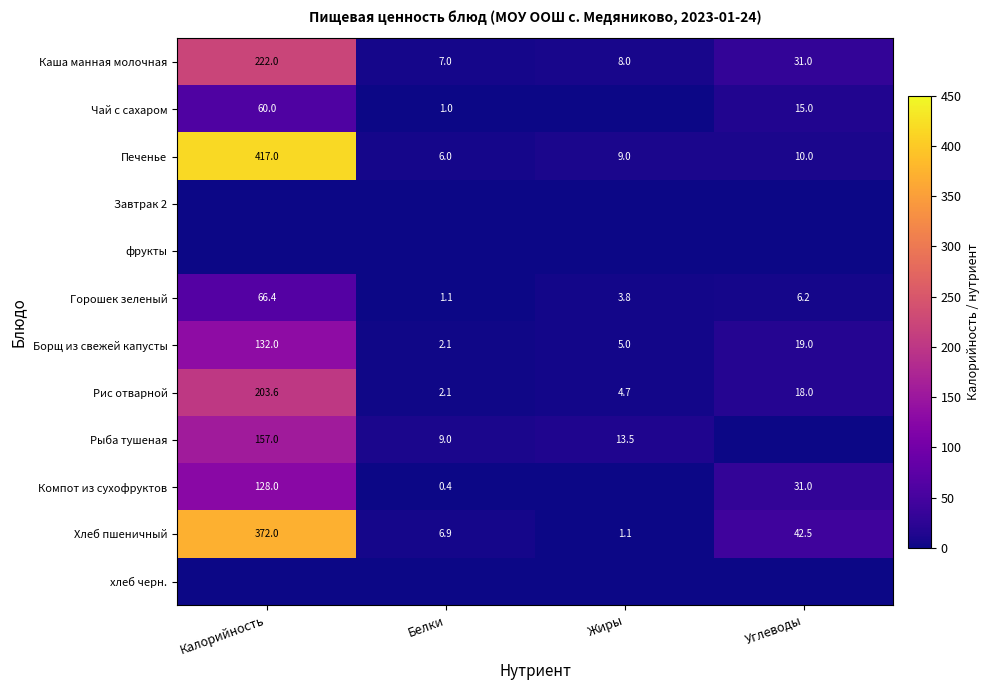

What is the approximate value of Горошек зеленый at Белки?

1.1